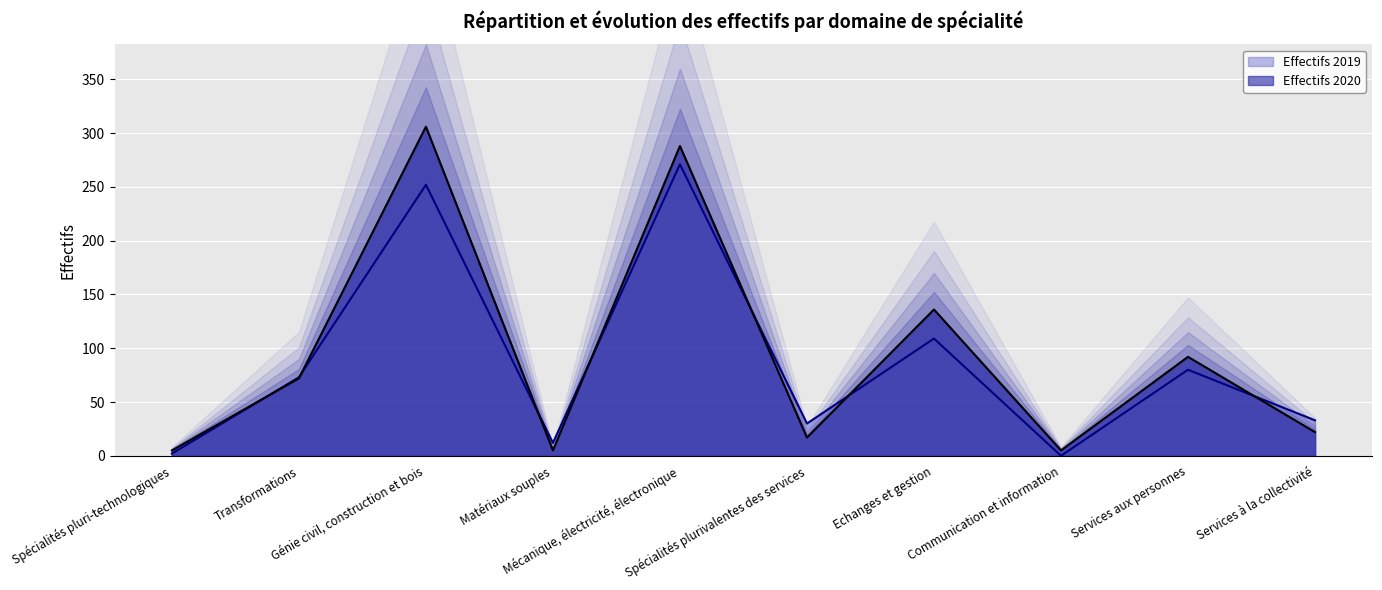

Rank the series by their average value, from lowest to highest.

Effectifs 2019, Effectifs 2020